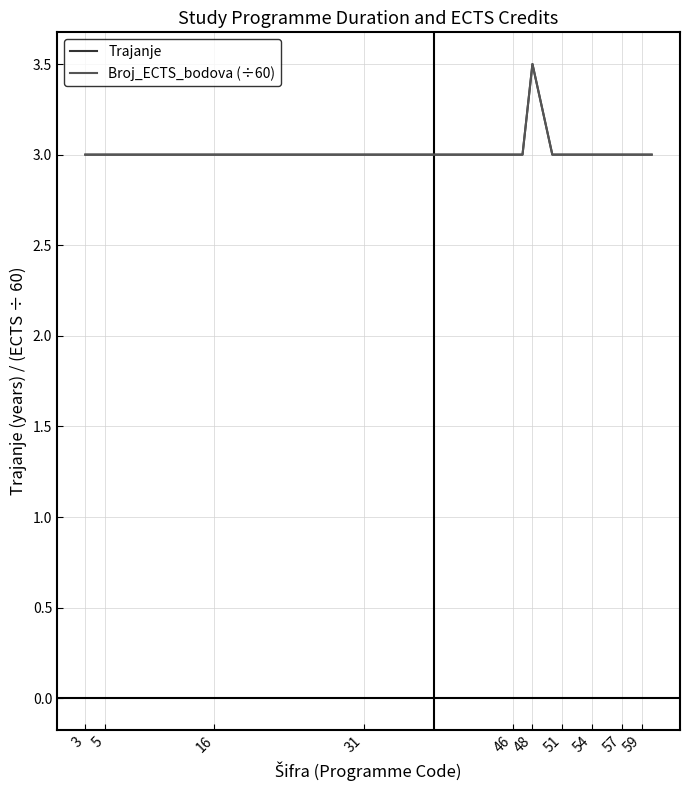

What is the label of the 17th point from the left?

57